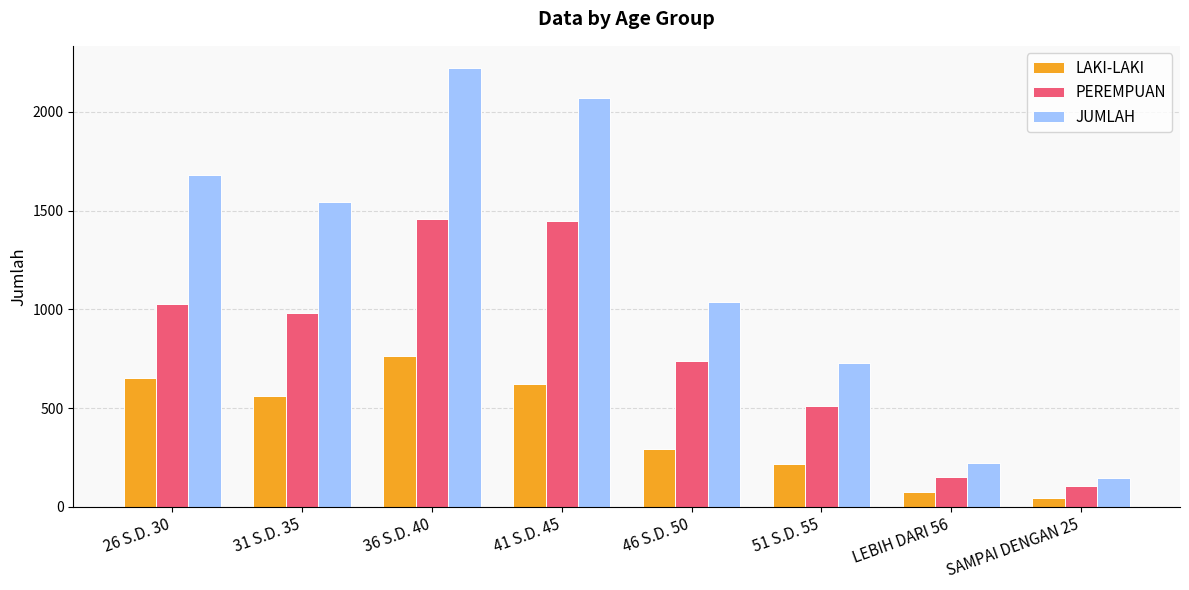

At 31 S.D. 35, list the series in order from largest to smallest.

JUMLAH, PEREMPUAN, LAKI-LAKI